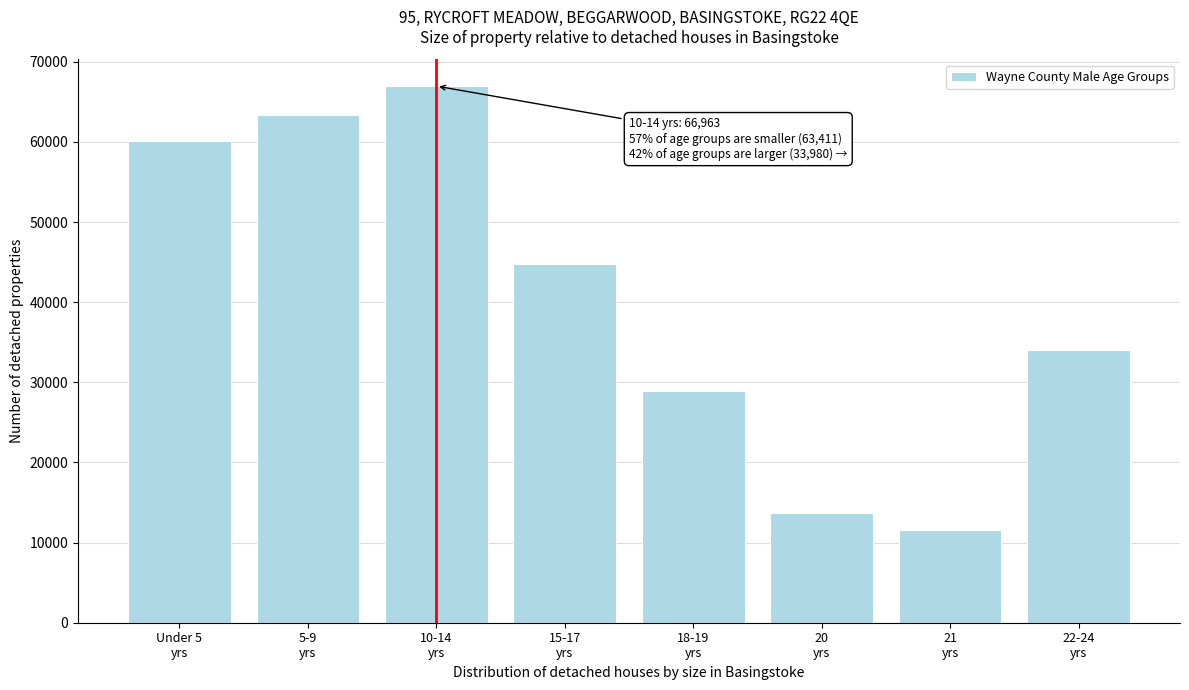

Reading right to left, what are all the values shown in this chart?

33980	11576	13713	28965	44800	66963	63411	60133